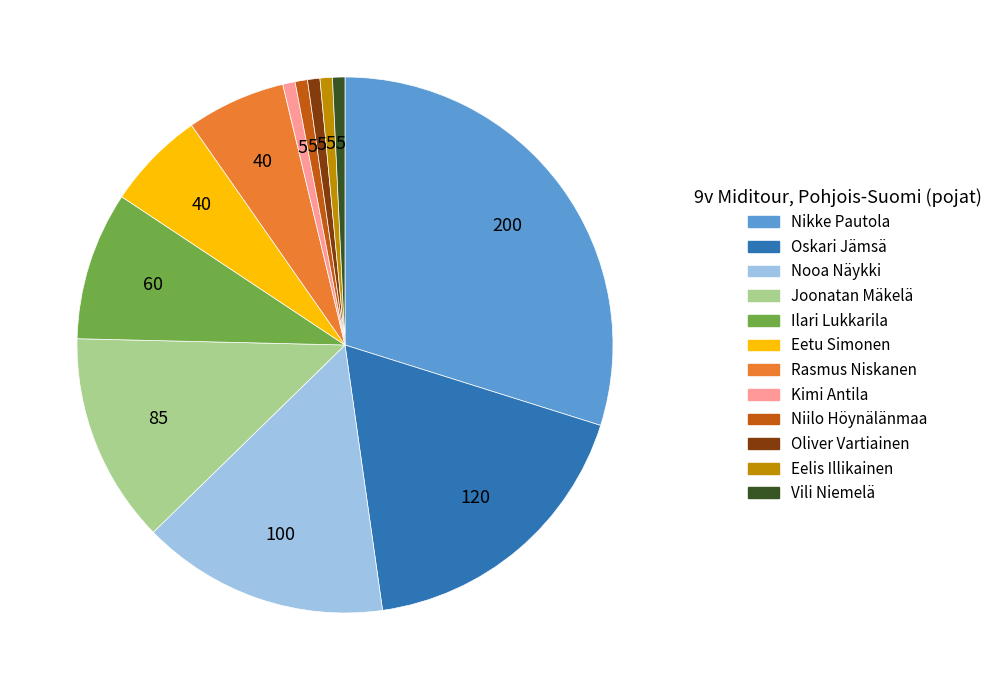

What is the largest slice in the pie chart?

Nikke Pautola